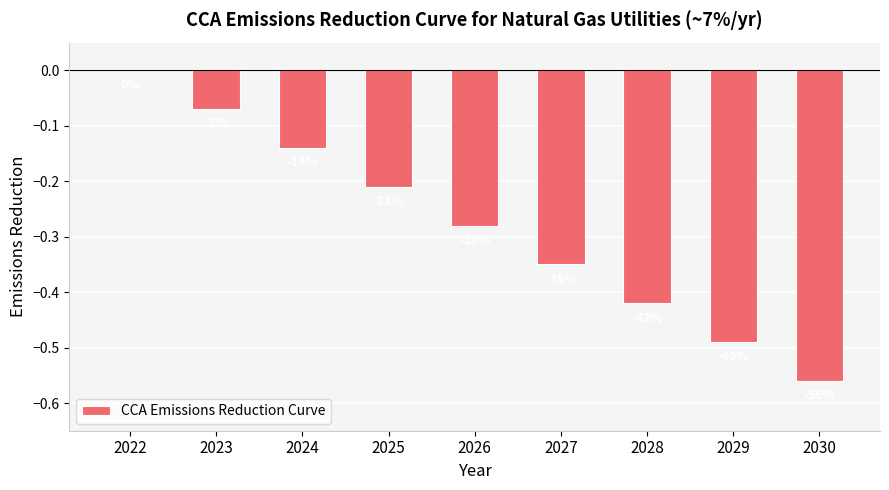

Reading right to left, extract all data points from this chart.

2030=-0.6	2029=-0.5	2028=-0.4	2027=-0.3	2026=-0.3	2025=-0.2	2024=-0.1	2023=-0.1	2022=0.0